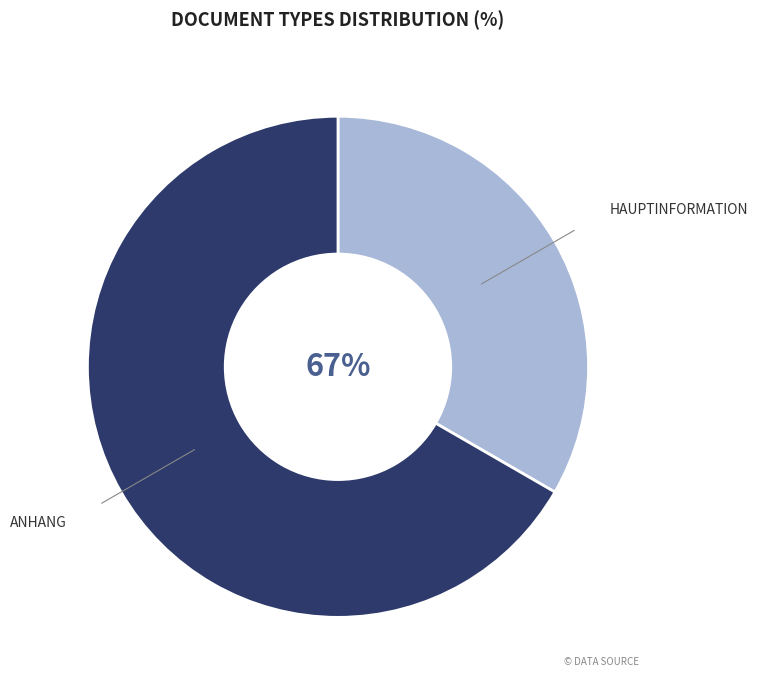

What percentage do Anhang and Hauptinformation together represent?

100.0%